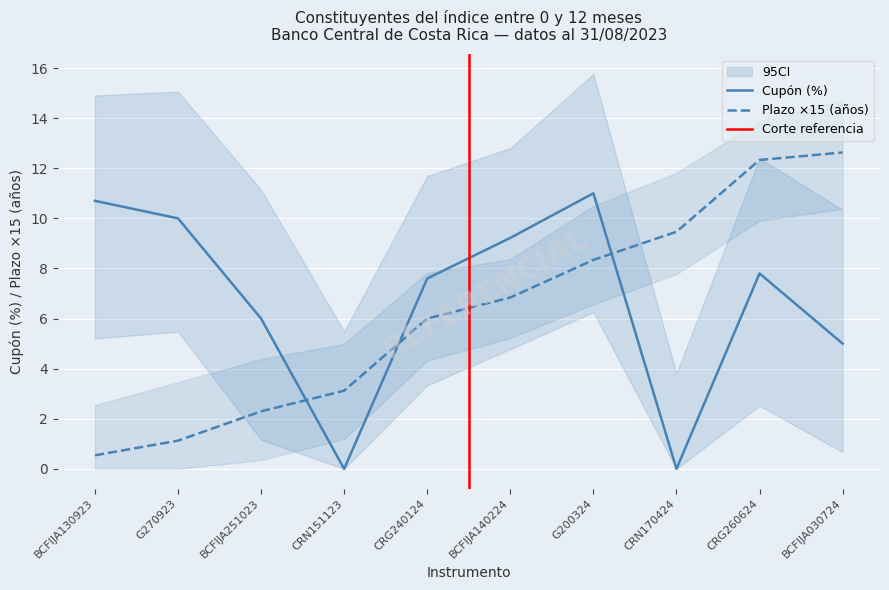

What is the total value across all series at BCFIJA140224?

16.1